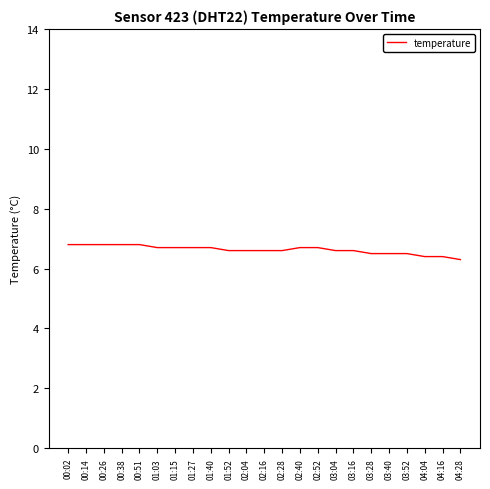

What position from the right is 00:26?

21